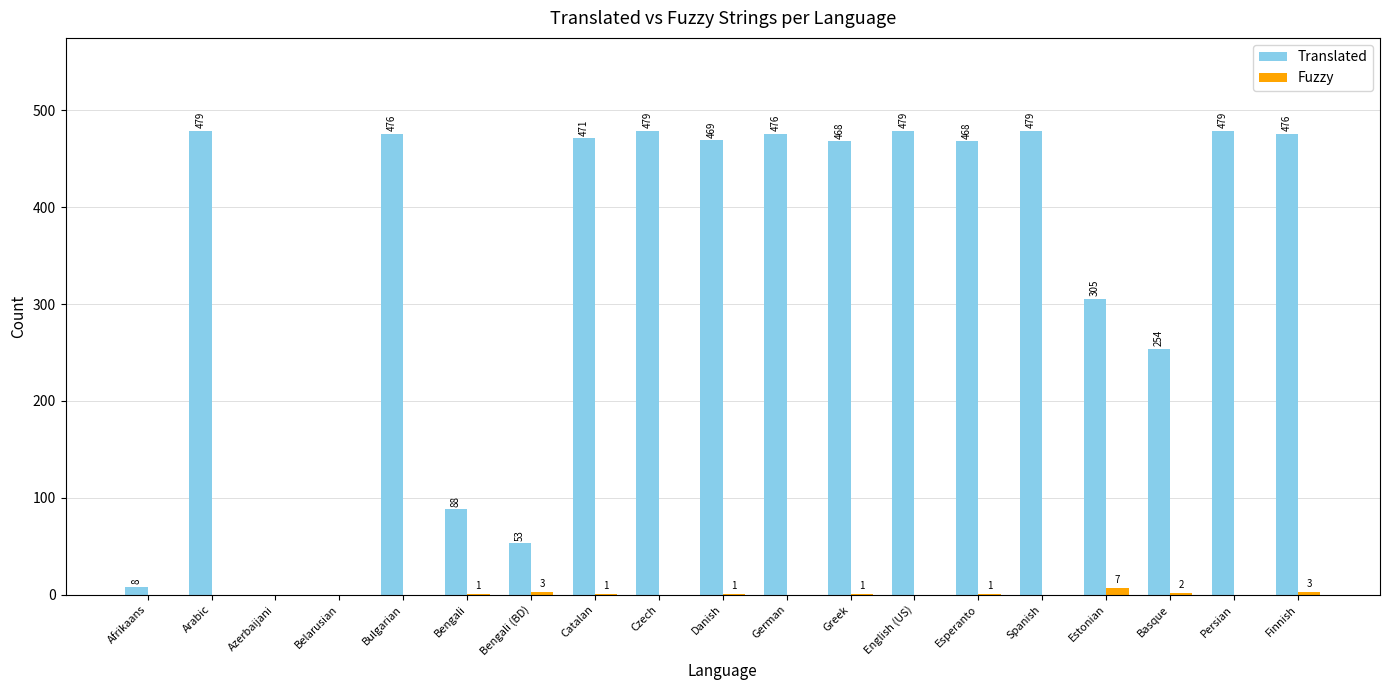

Which series has the largest range (max minus min)?

Translated